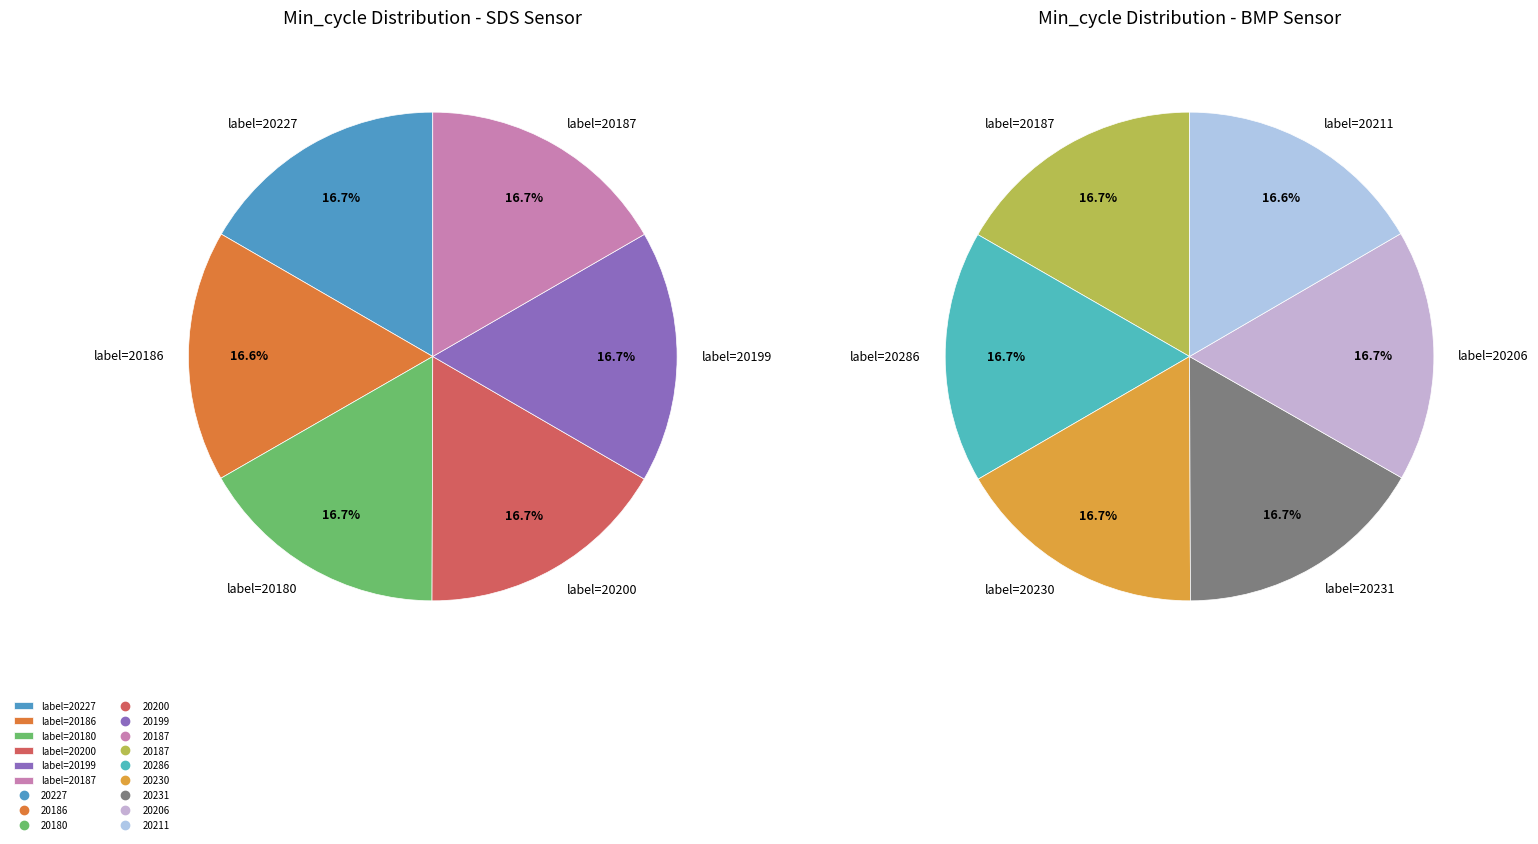

What is the ratio of the value at 20187 to the value at 20286?

1.0